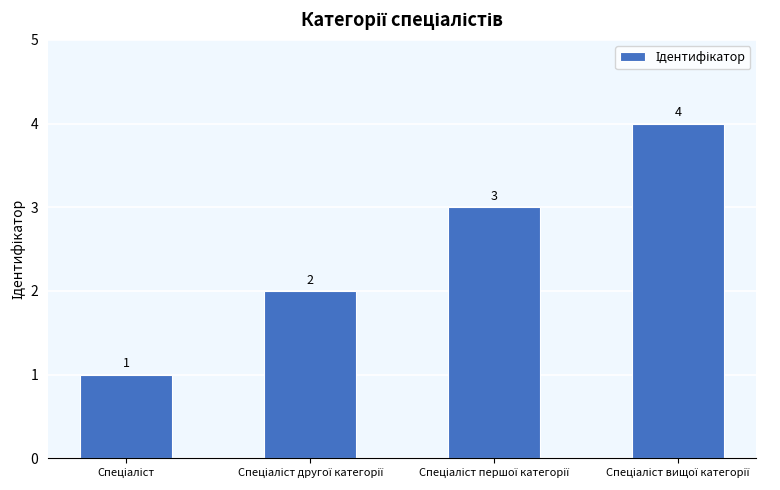

How many values are between 2 and 4?

3